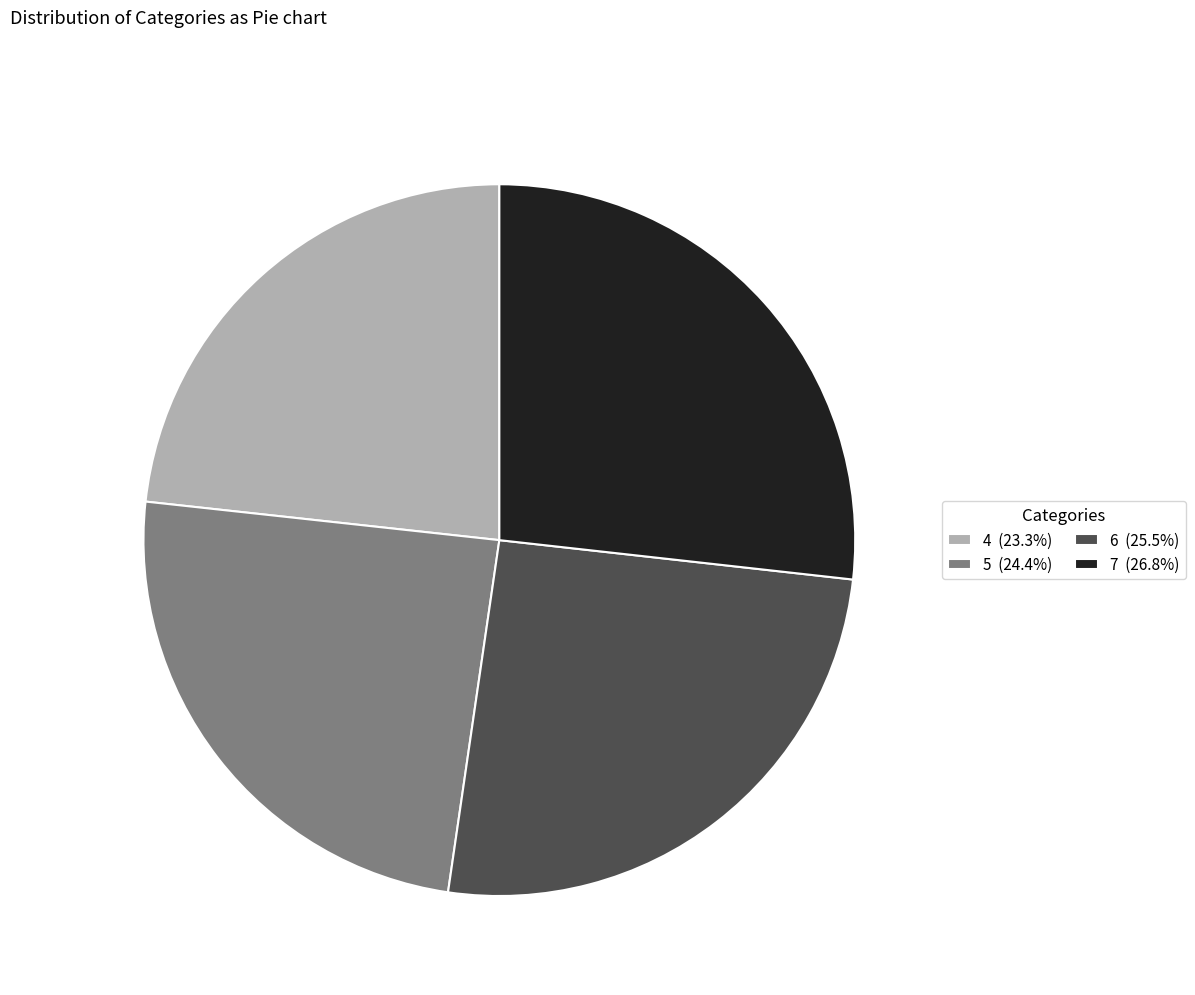

Do 5 (24.4%) and 4 (23.3%) together represent more than half of the pie?

No